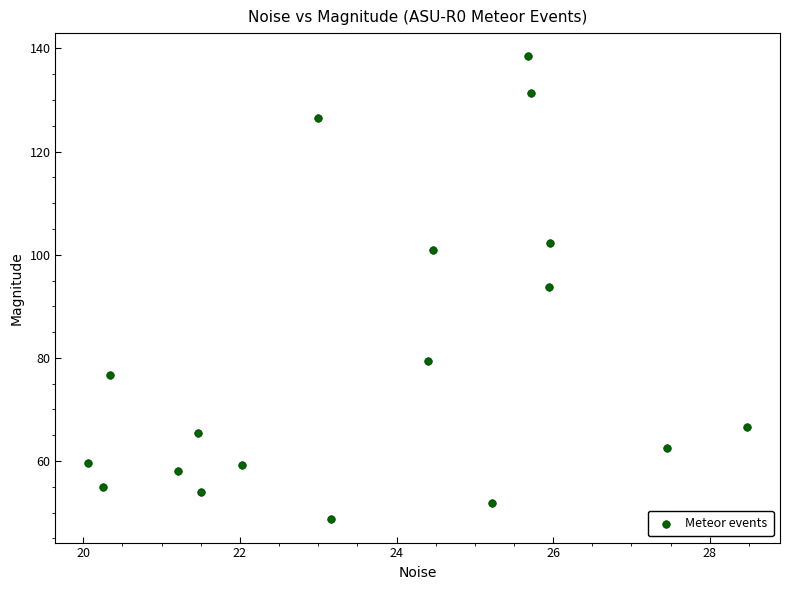

What is the range of Y values (max minus min)?

89.8